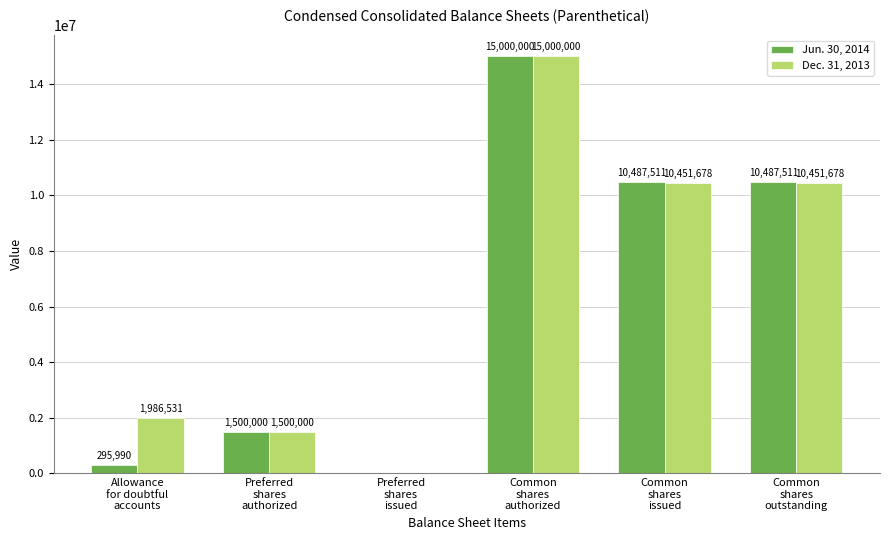

Is the value of Dec. 31, 2013 at Preferred
shares
issued greater than the value of Jun. 30, 2014 at Common
shares
issued?

No